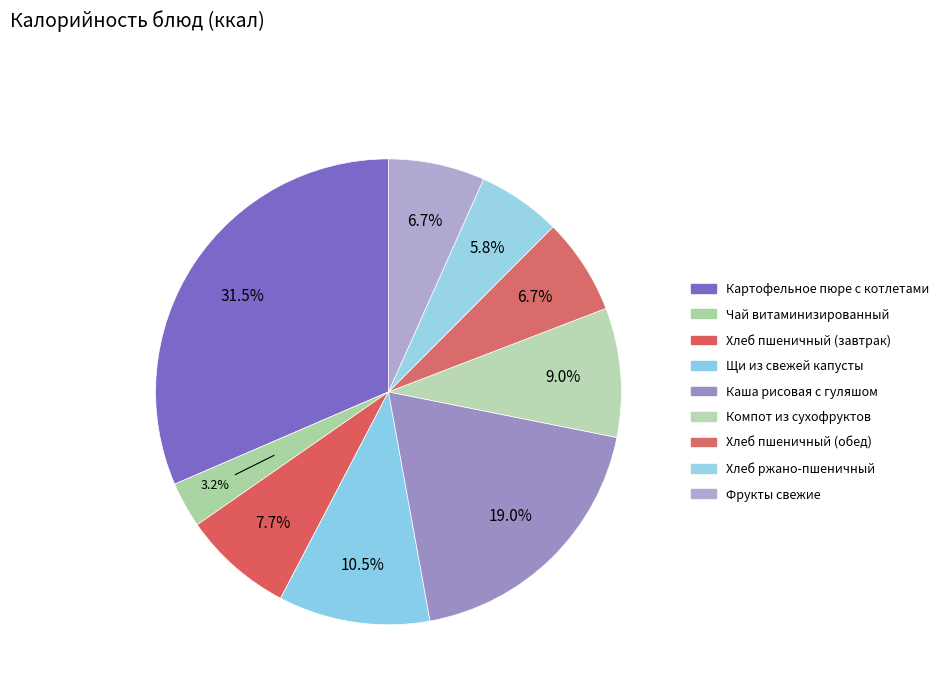

Count the number of slices in the pie.

9